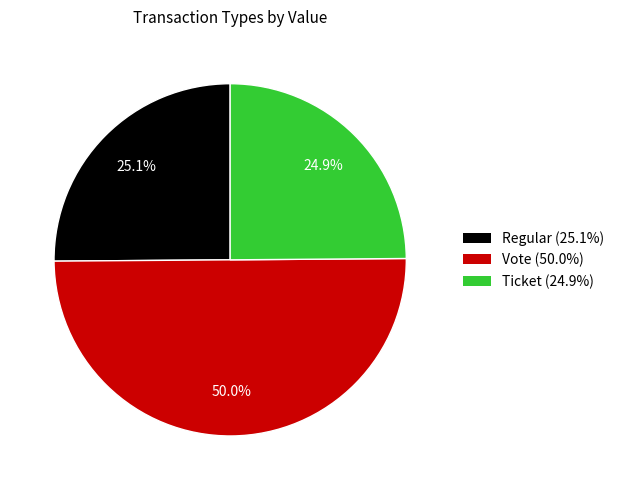

Between Vote (50.0%) and Regular (25.1%), which is larger?

Vote (50.0%)